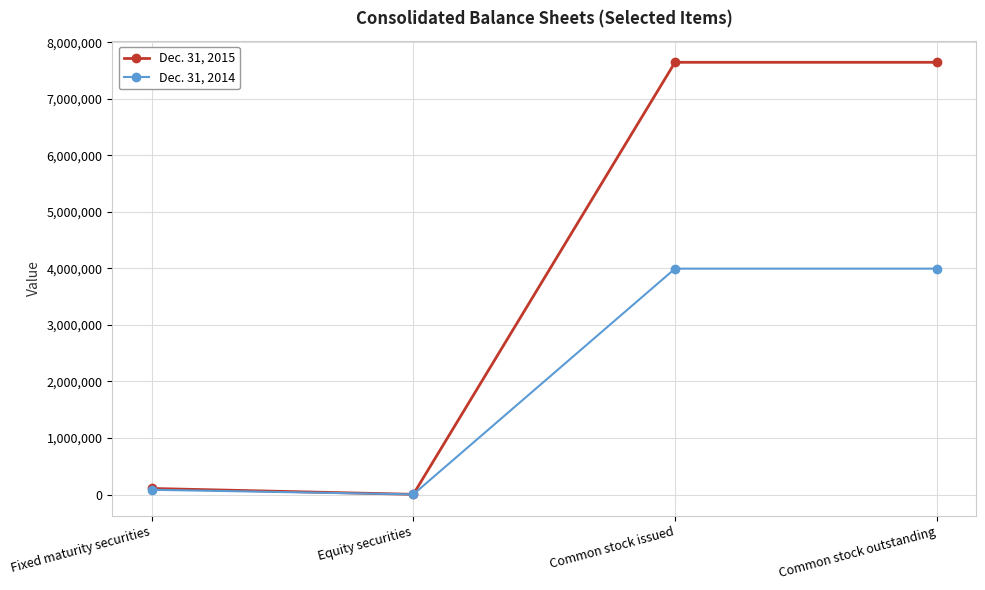

List the series in order of their peak value, highest first.

Dec. 31, 2015, Dec. 31, 2014